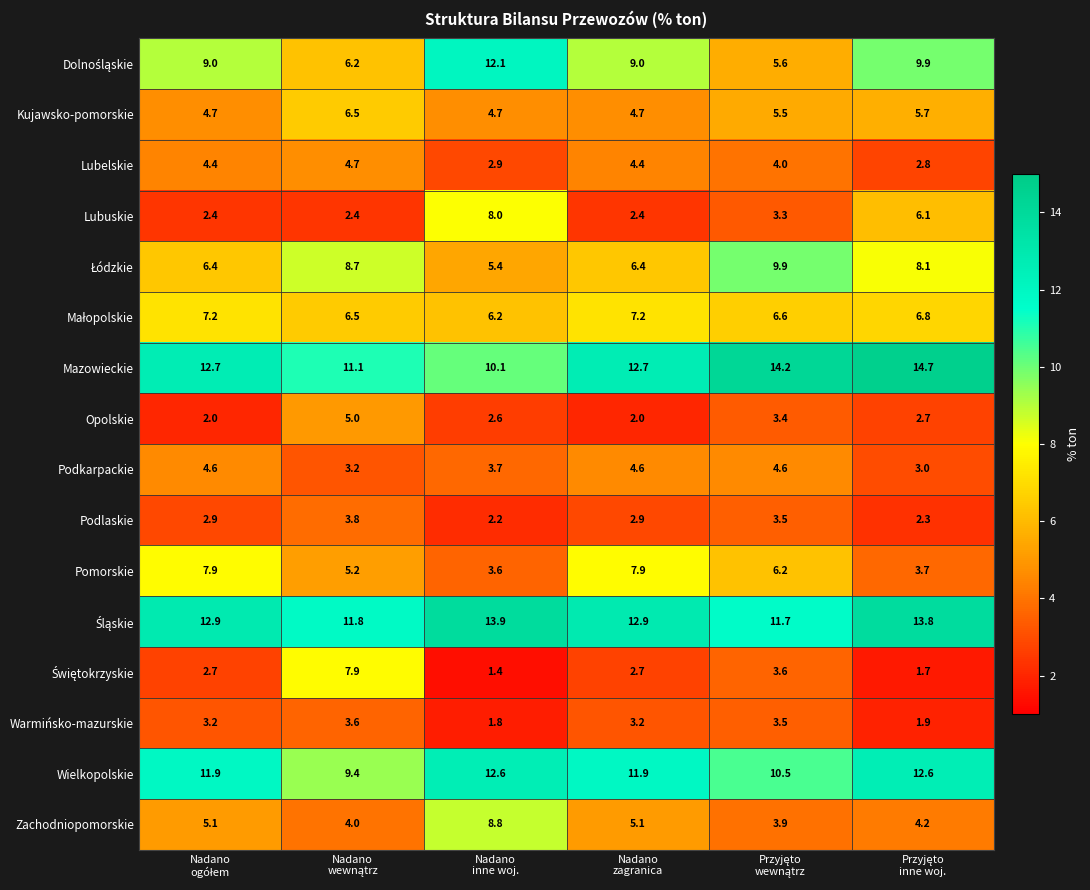

What is the difference between the maximum and minimum values in the Lubelskie series?

1.9